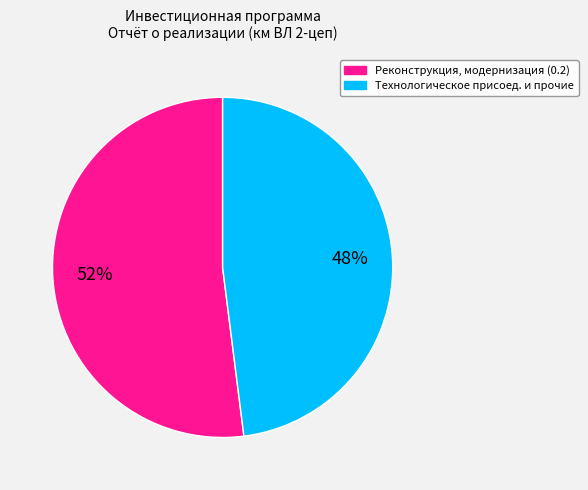

Does any single category account for the majority?

Yes